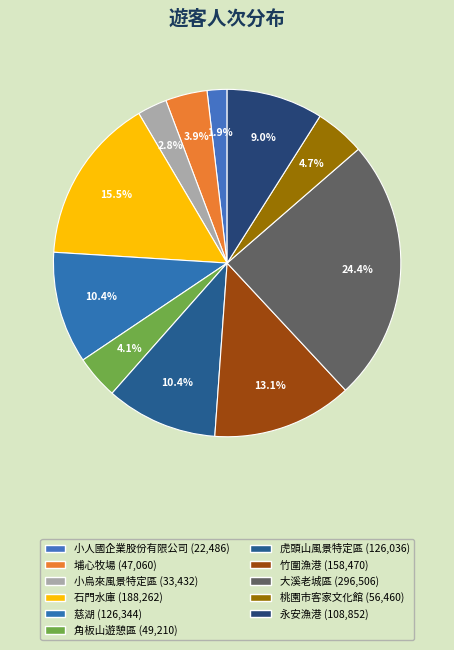

To the nearest percent, what portion does 埔心牧場 represent?

4%